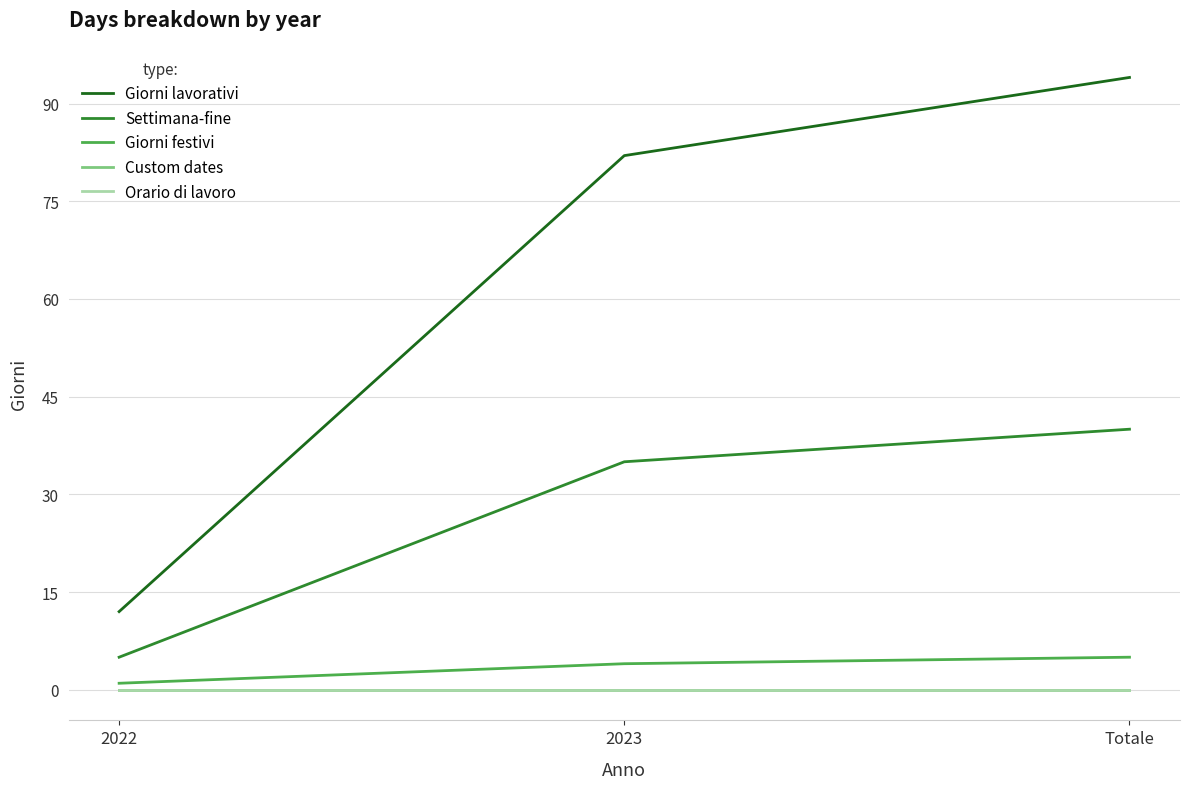

Does the chart have visible grid lines?

Yes